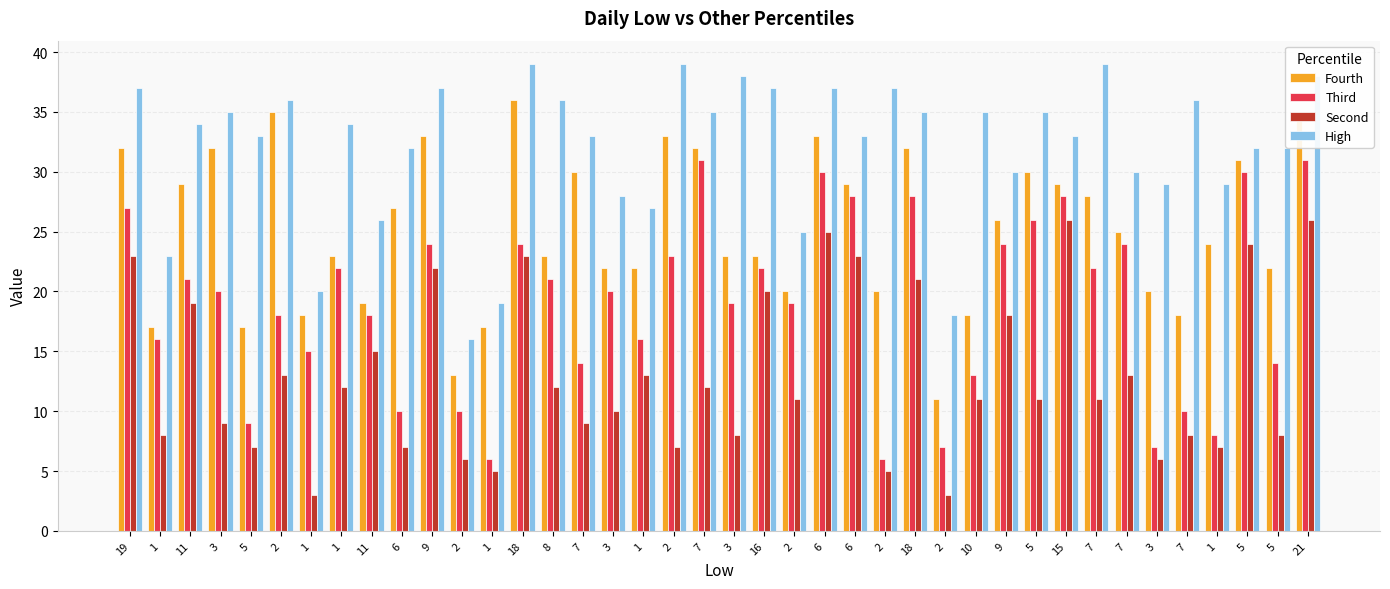

What is the minimum value for Second?

3